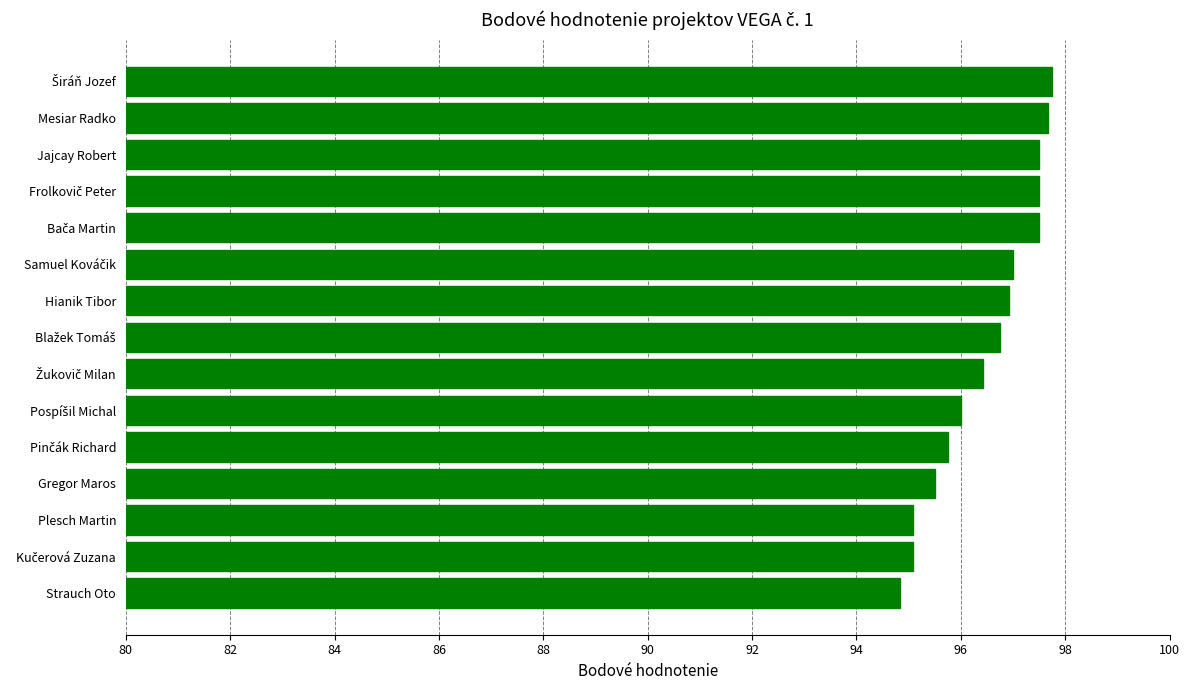

What is the change in value from Strauch Oto to Gregor Maros?

+0.7